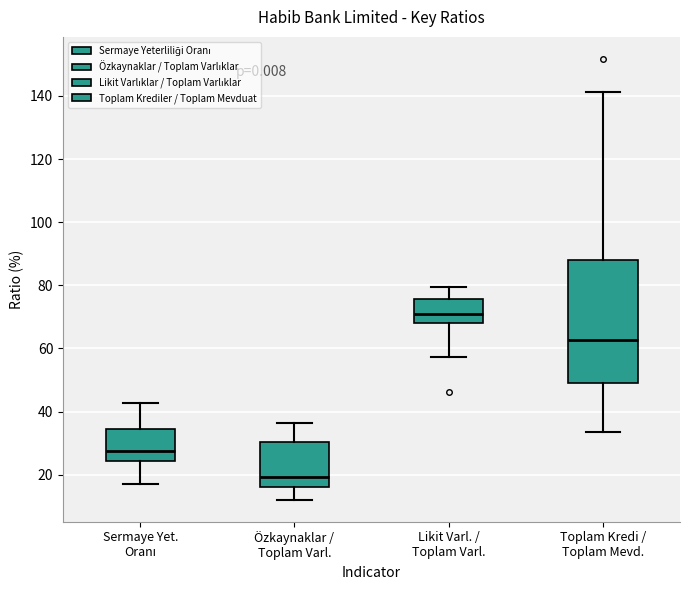

Comparing the boxes themselves (not the whiskers), which one is the tallest?

Toplam Kredi / Toplam Mevd.